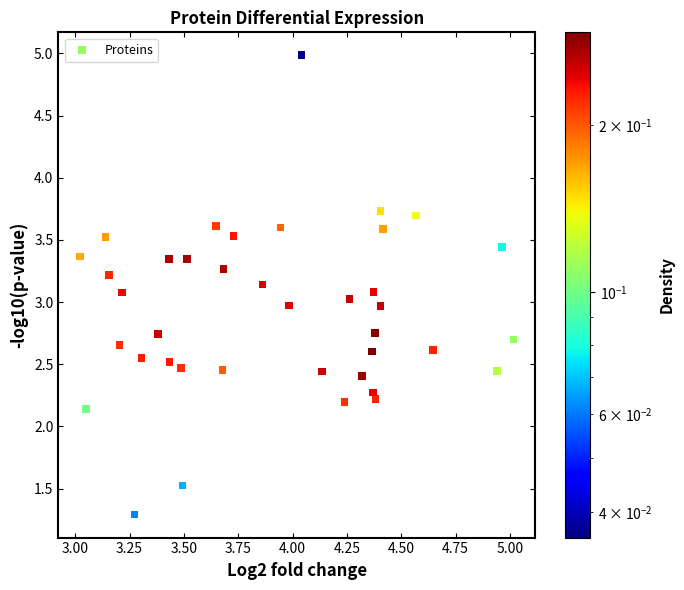

What is the range of X values (max minus min)?

2.0